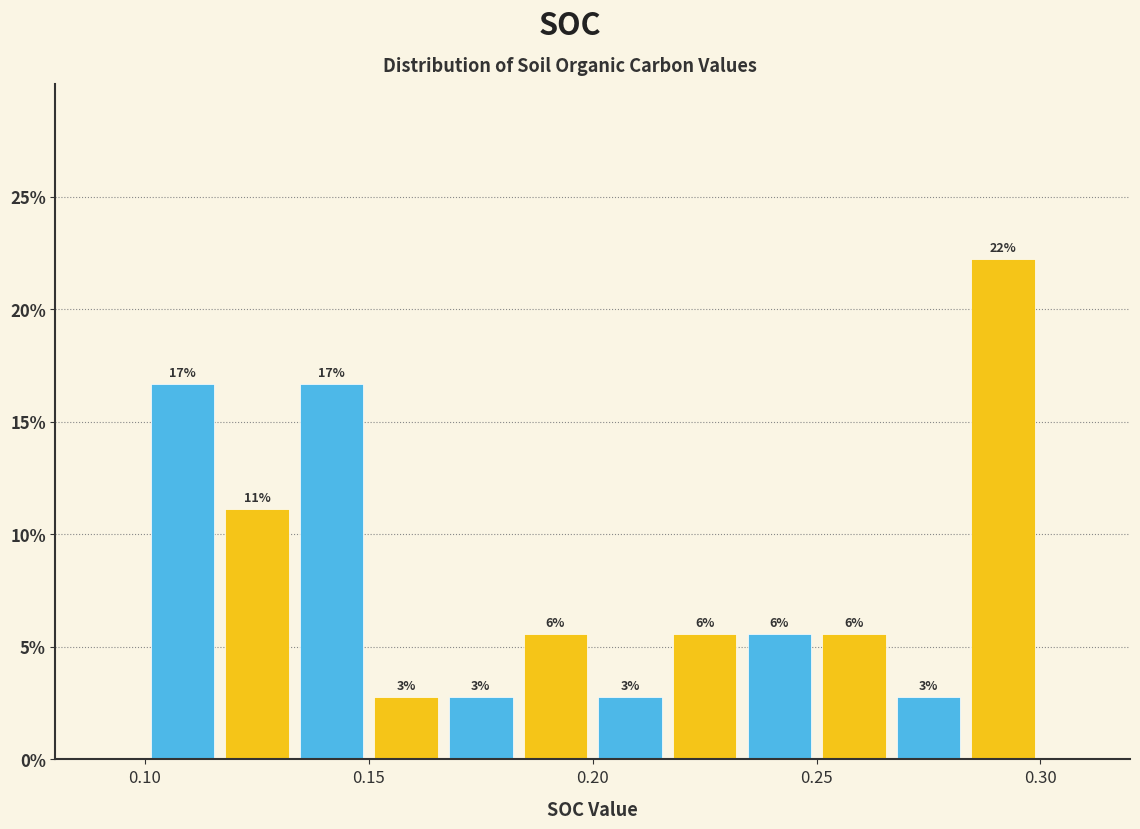

Around what value on the x-axis is the tallest bar? Give the approximate position of its centre, as read against the axis.

0.290